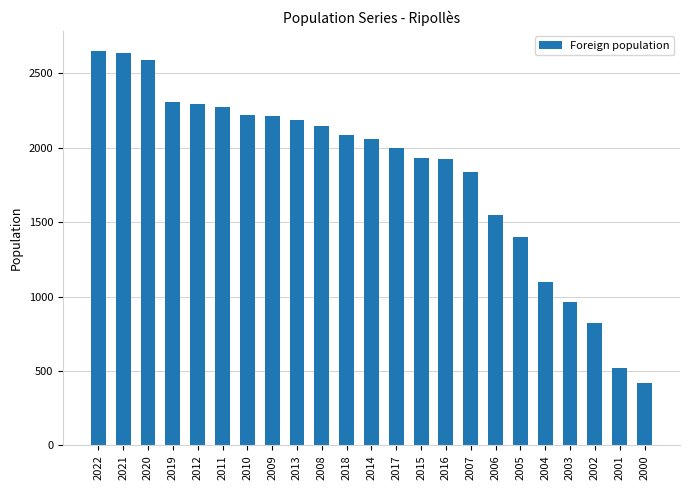

True or false: the data shows 2221 at 2010.

True